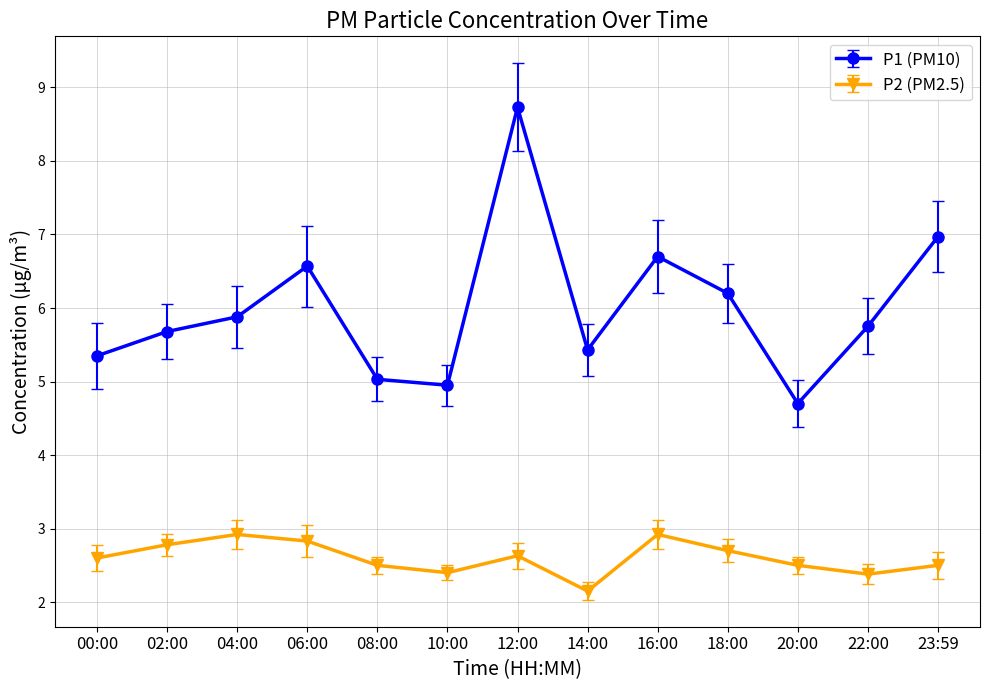

Is it true that P2 (PM2.5) equals 2.4 at 10:00?

True